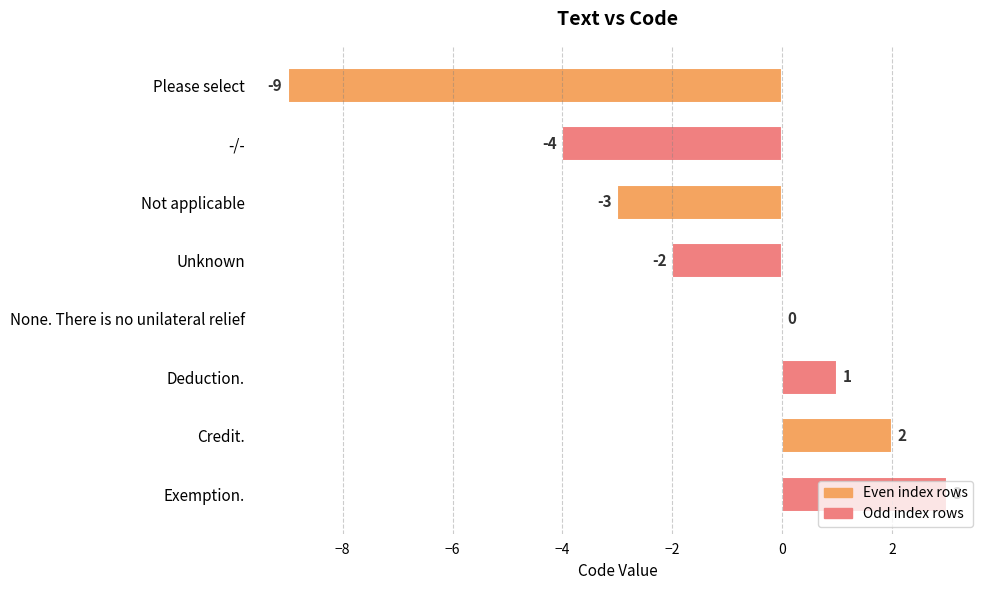

What is the sum of all values?

-12